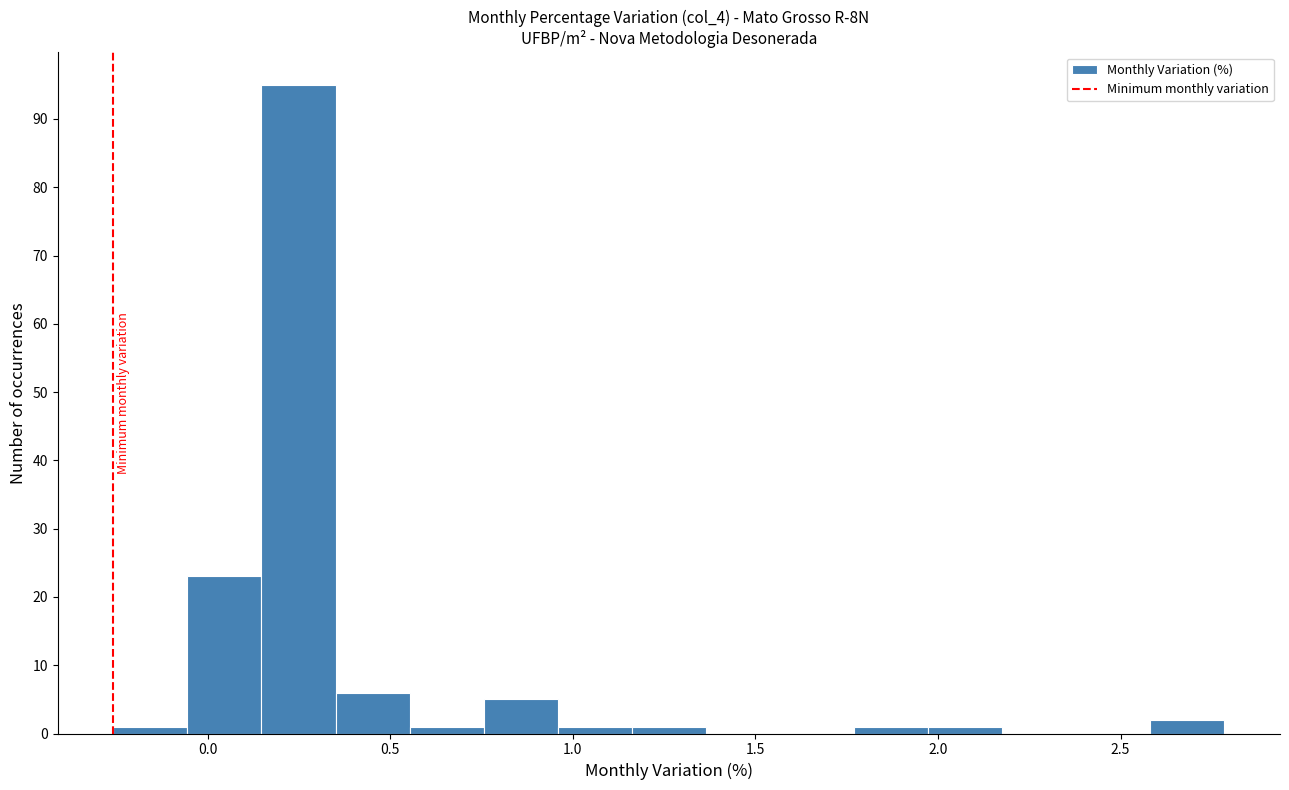

Over which range of the x-axis is the bar tallest?

0.15 to 0.35